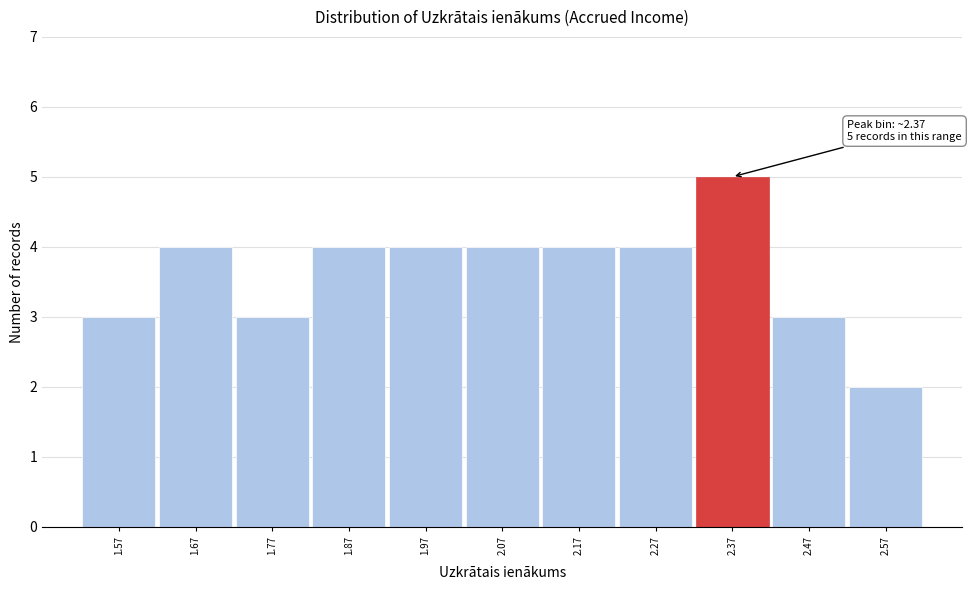

Over which range of the x-axis is the bar tallest?

2.32 to 2.42